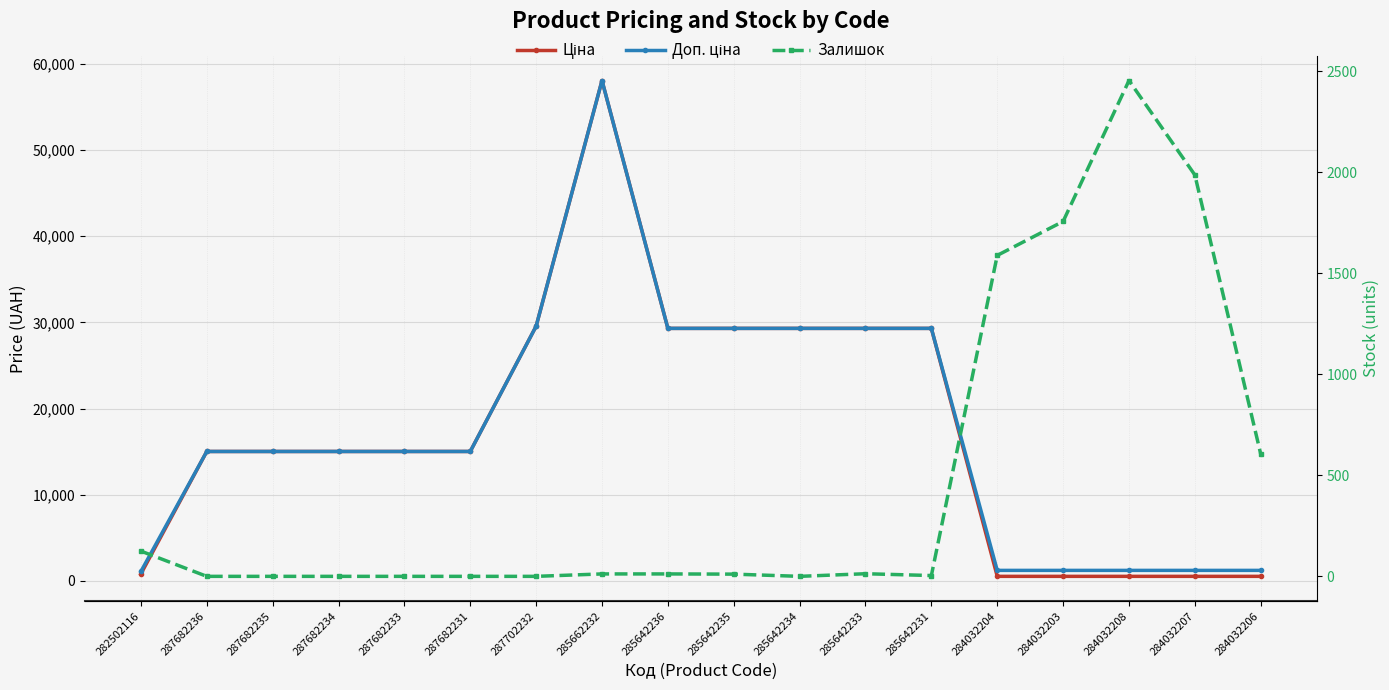

Read the Ціна value at 287682233.

15019.2